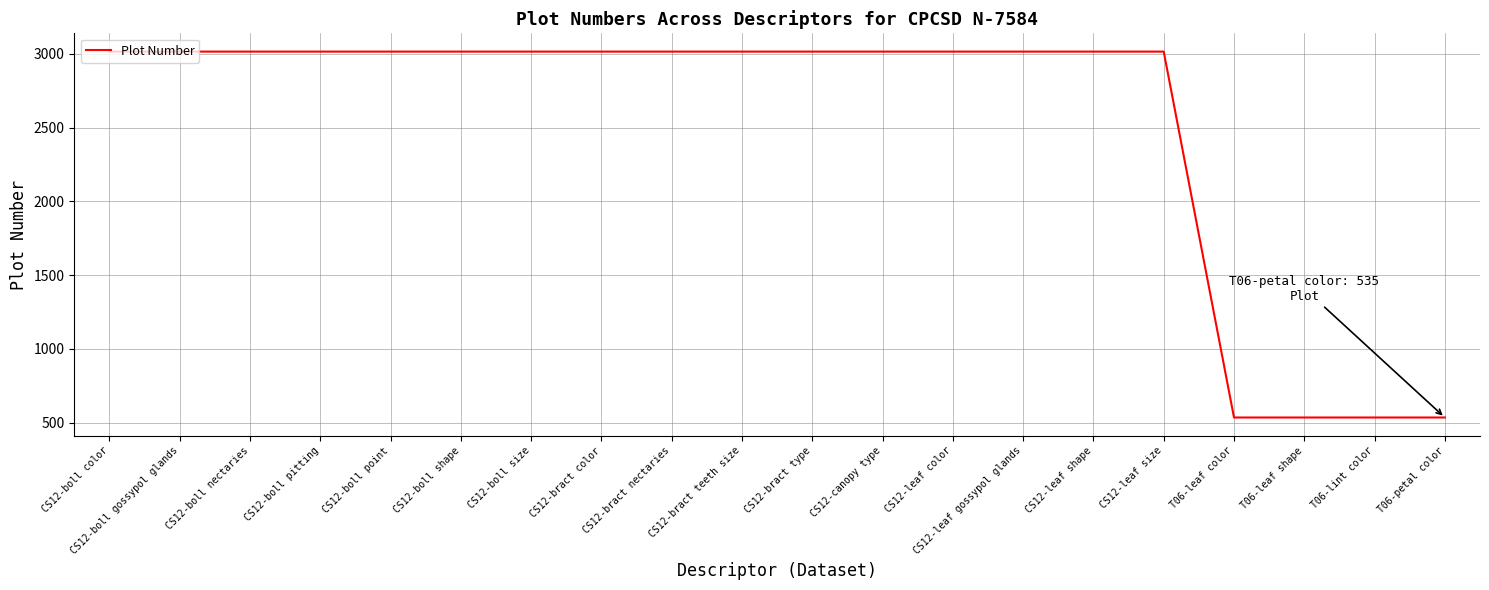

Read the value at CS12-leaf shape, to the nearest 10.

3020